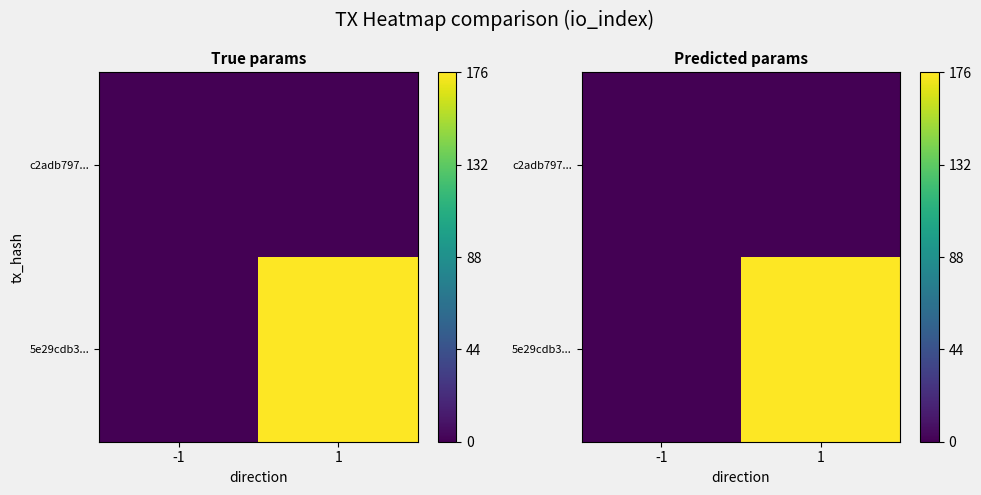

Count the 5e29cdb3... values in the range 0 to 176.

2